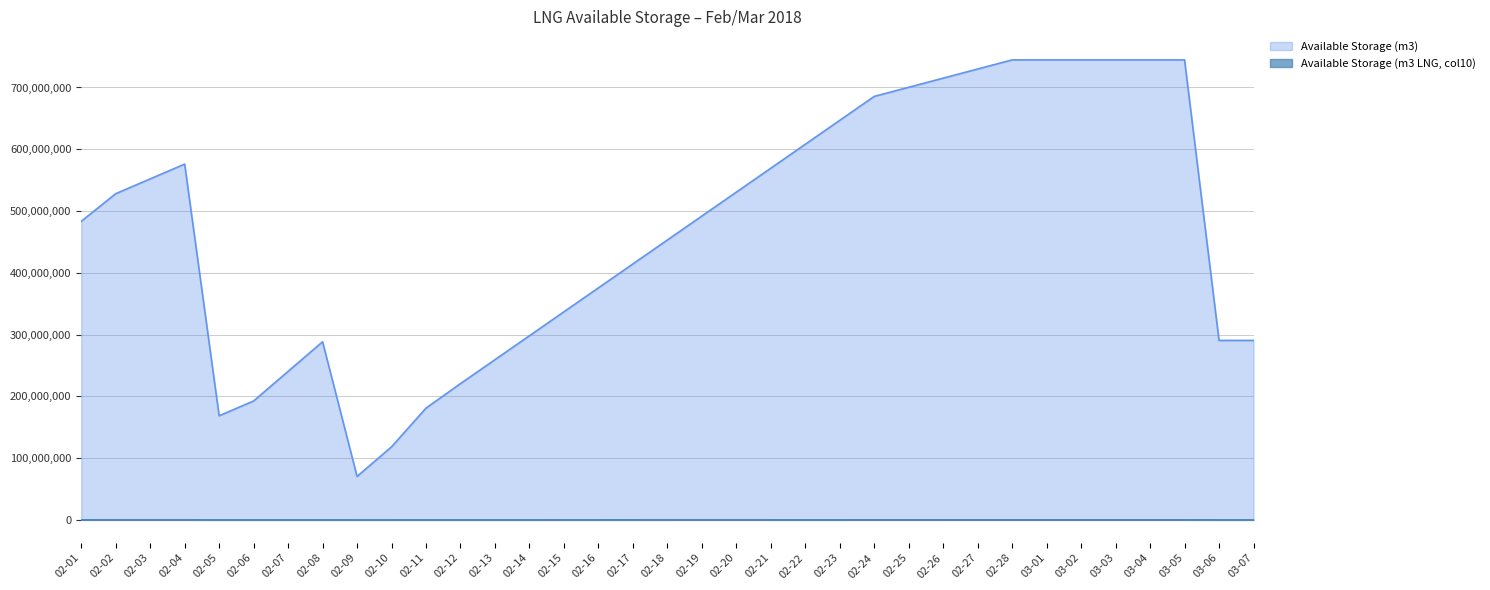

Rank the series by their average value, from lowest to highest.

Available Storage (m3 LNG, col10), Available Storage (m3)